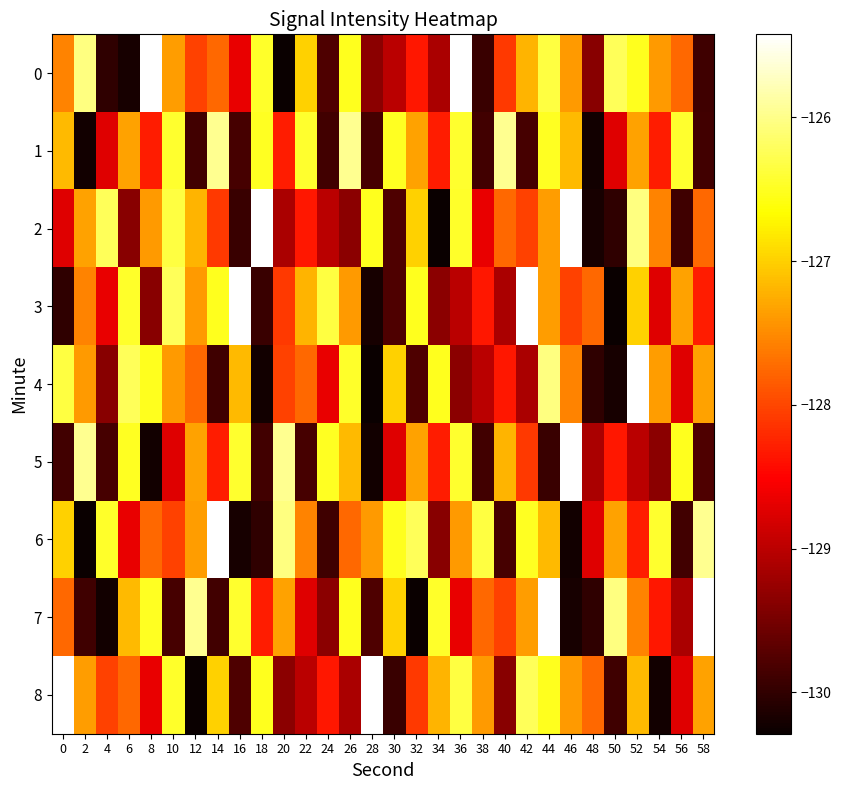

What is the total value across all series at 46?

-1148.8